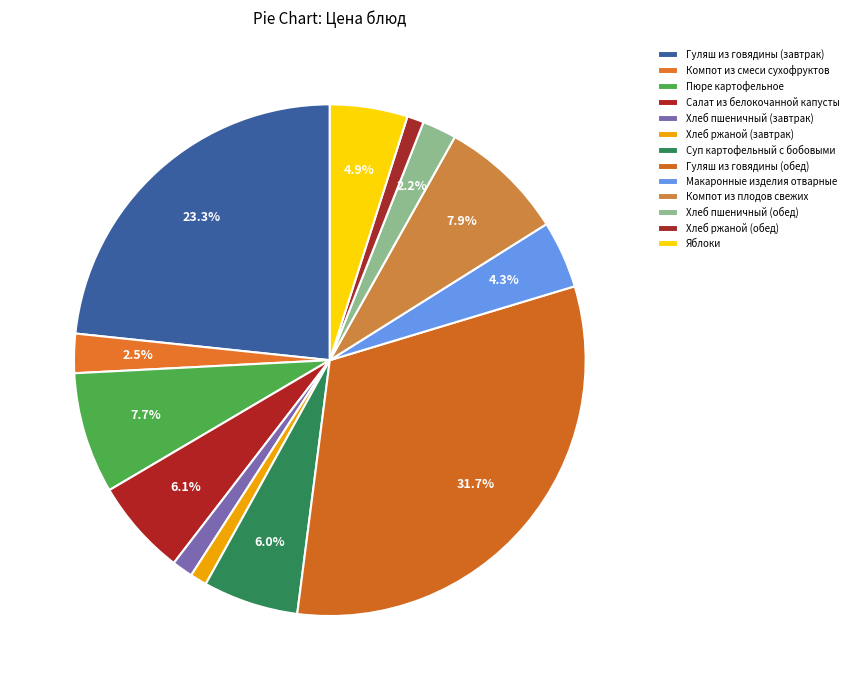

What percentage is the Хлеб ржаной (завтрак) slice, to the nearest percent?

1%